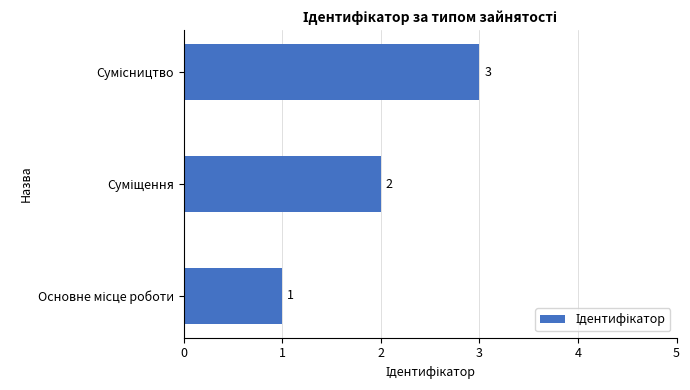

Count the number of data series in this chart.

1